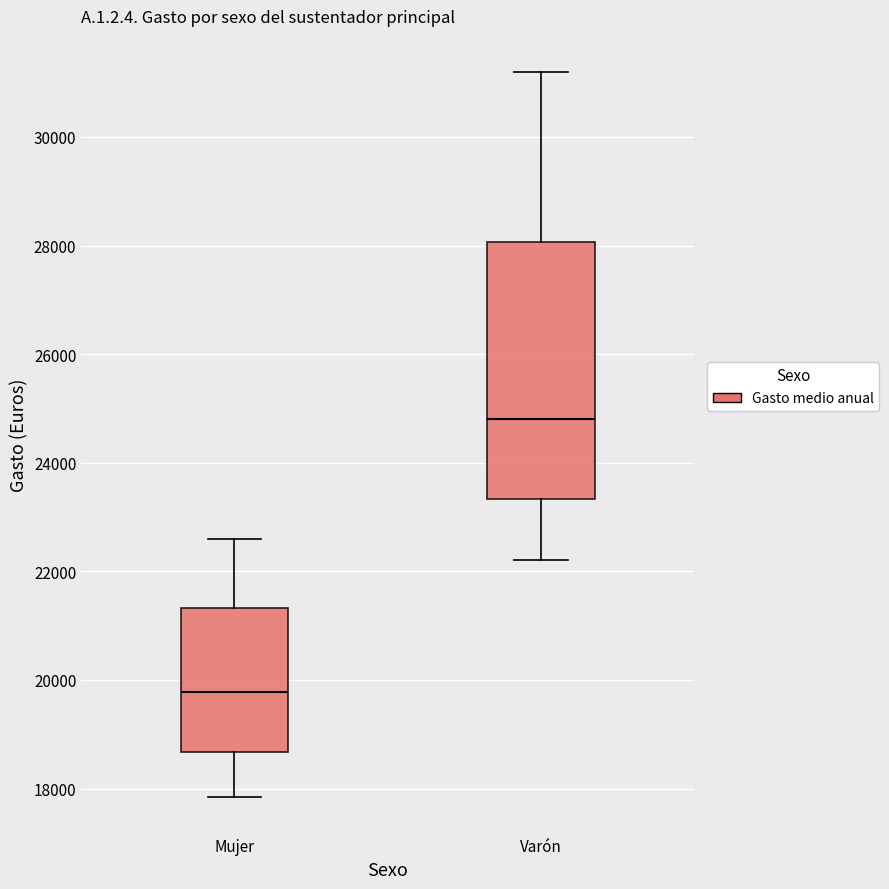

Reading left to right, transcribe this box plot: for each box, give where its median line is, the range the box spans, and where its two whiskers end, as read against the y-axis. The values are not printed on the chart, so give them approximately, as read against the axis.

Mujer: median 19800, box 18600 to 21400, whiskers 17800 to 22600
Varón: median 24800, box 23400 to 28000, whiskers 22200 to 31200